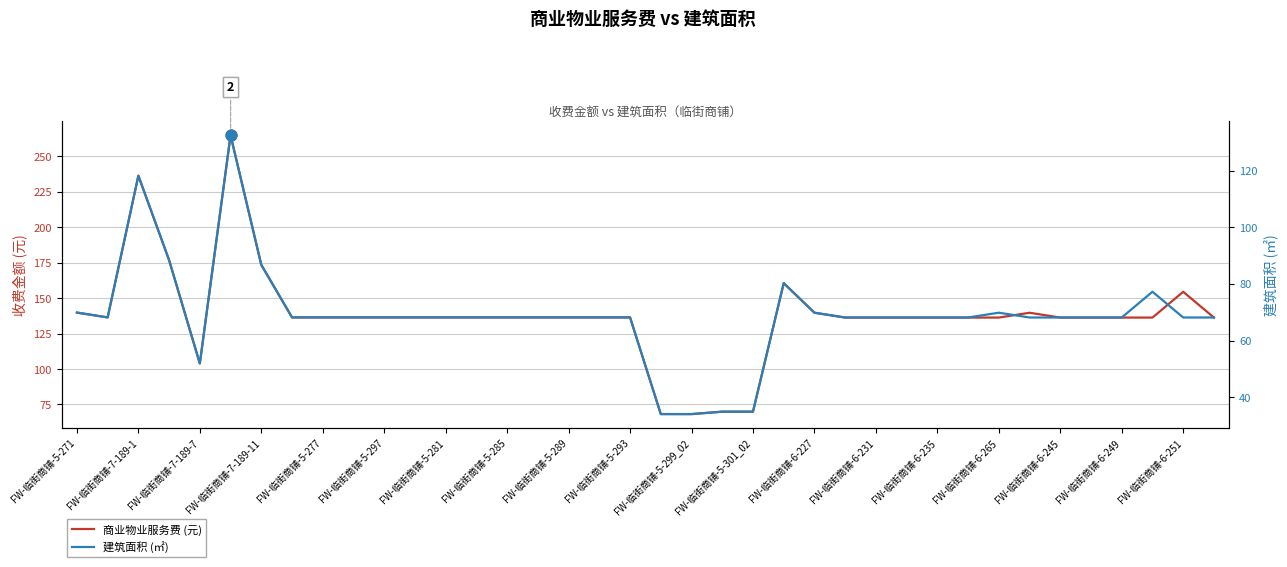

Which series has the largest total across all categories?

商业物业服务费 (元)